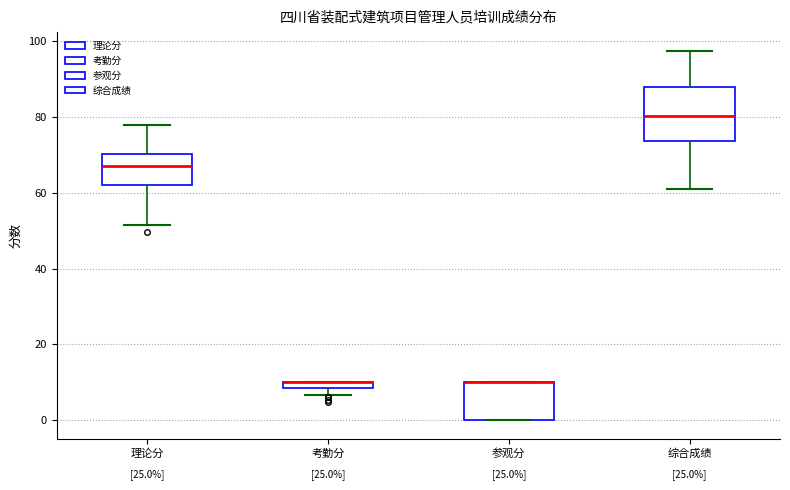

Where is the upper edge of the box for 综合成绩 on the y-axis? The values are not printed on the chart, so give them approximately, as read against the axis.

88